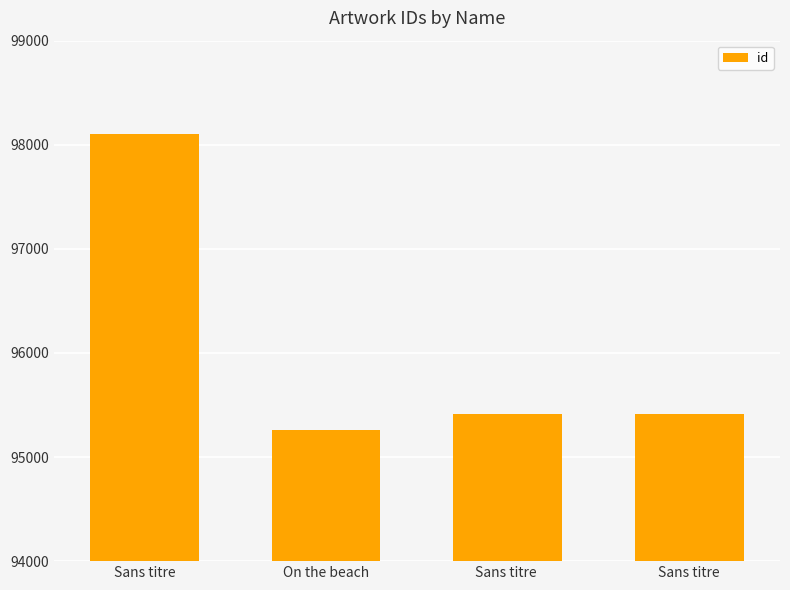

Approximately how many times larger is the value at Sans titre compared to Sans titre?

1.0